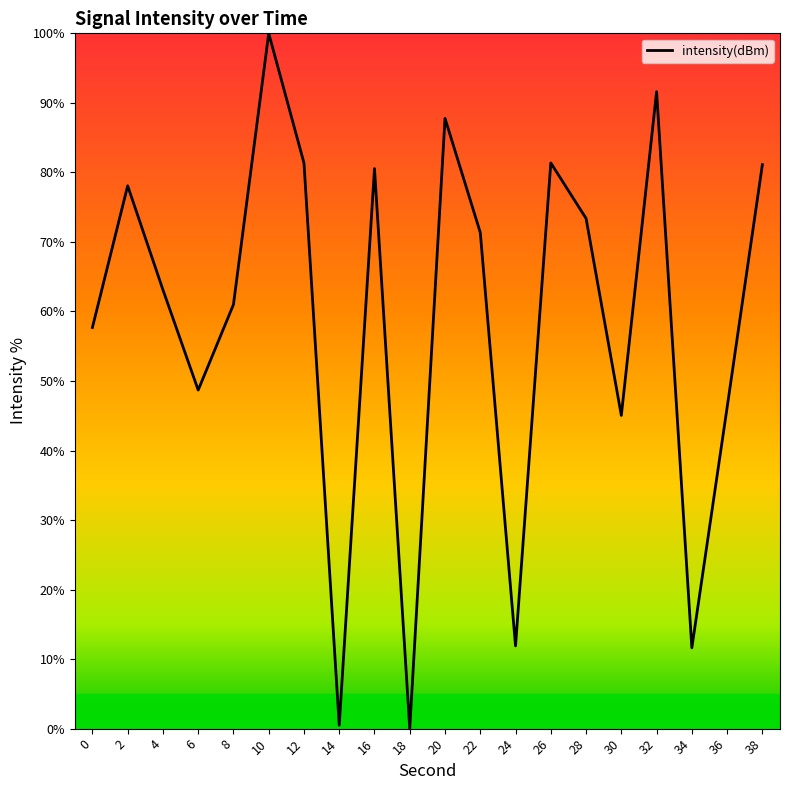

Where is the data nearest to the value 50?

6